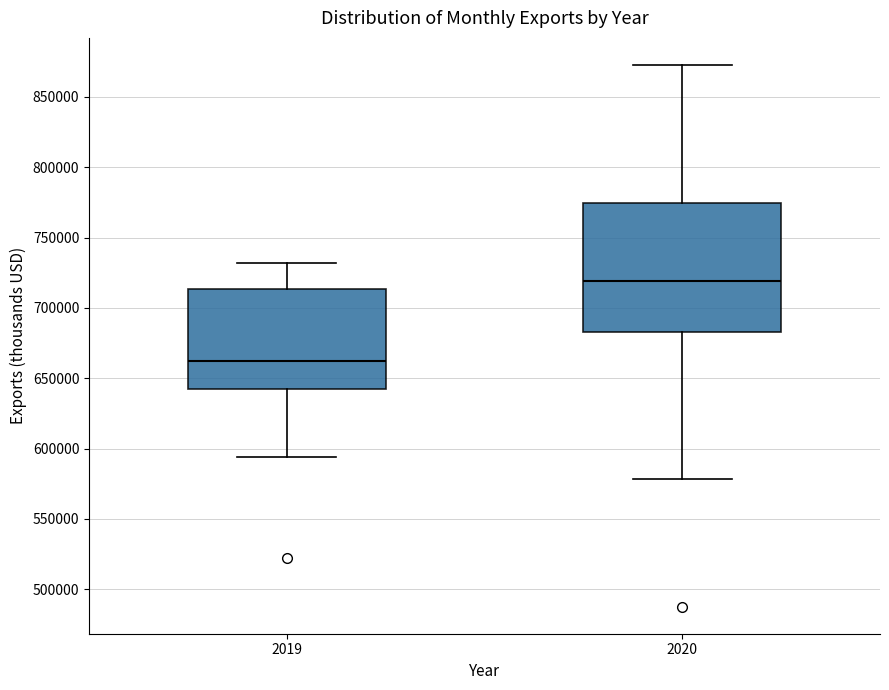

Which box has the highest median line?

2020